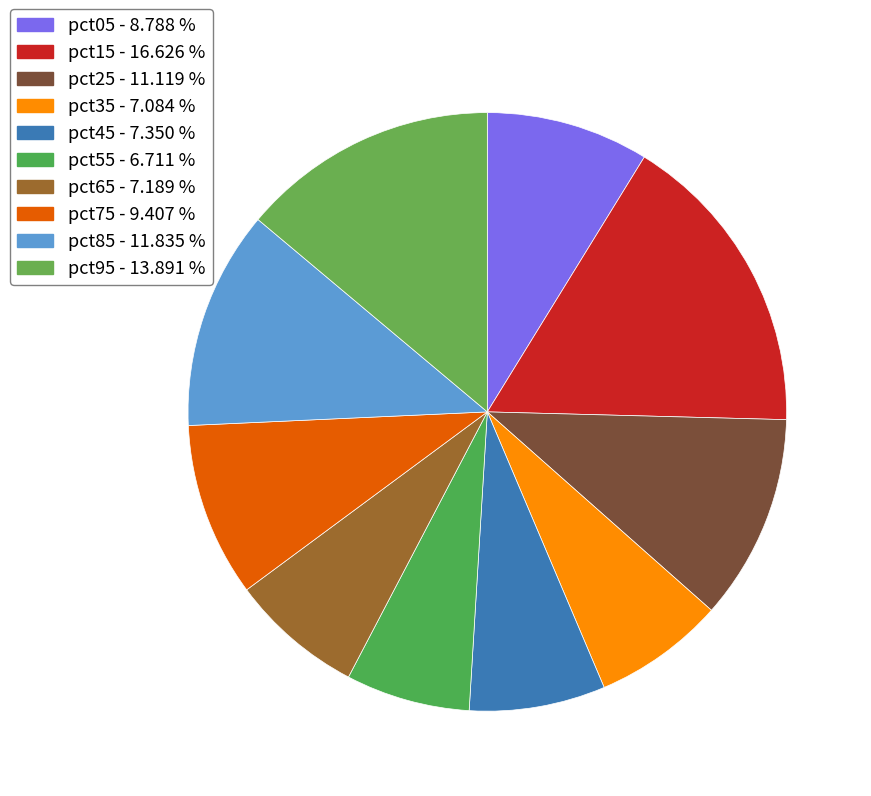

Count the number of slices in the pie.

10